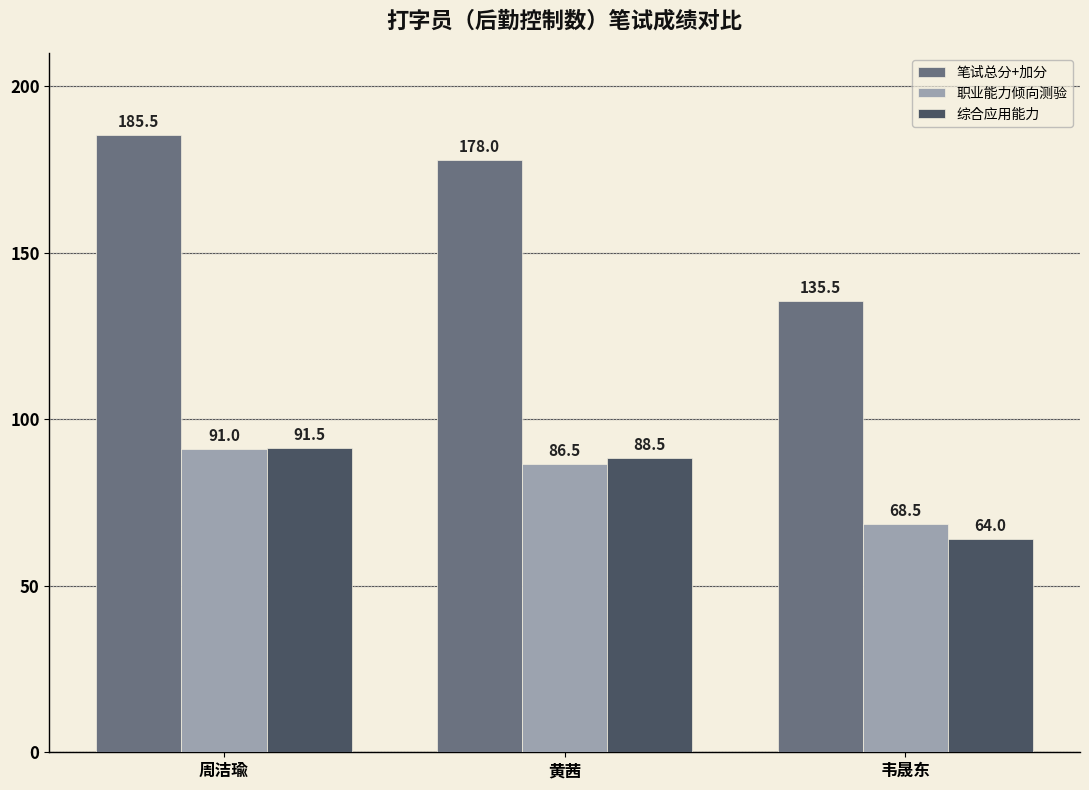

What is the maximum value shown in the chart?

185.5